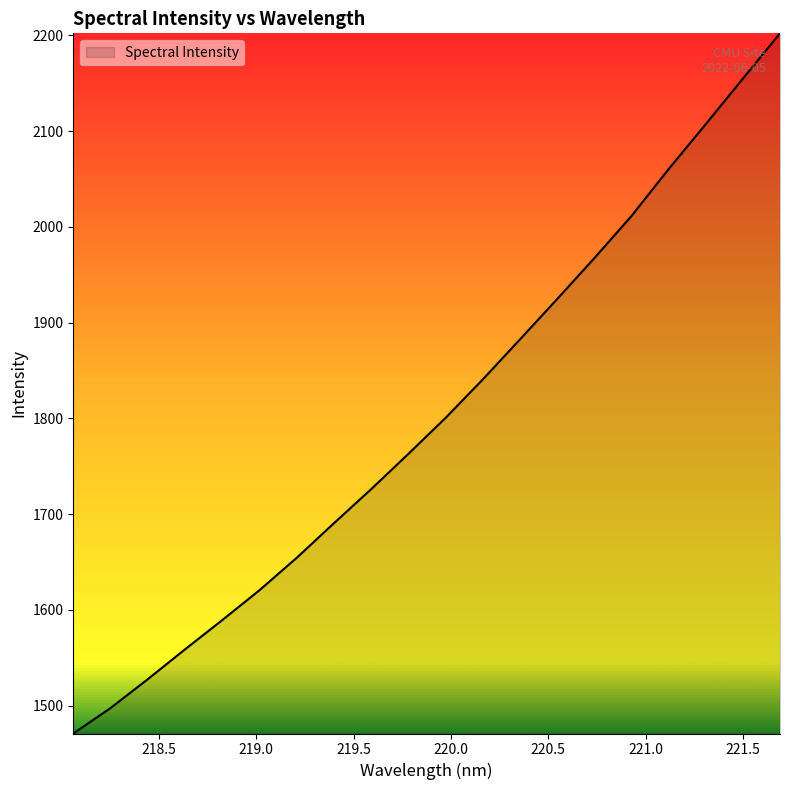

What is the minimum value shown in the chart?

1471.0